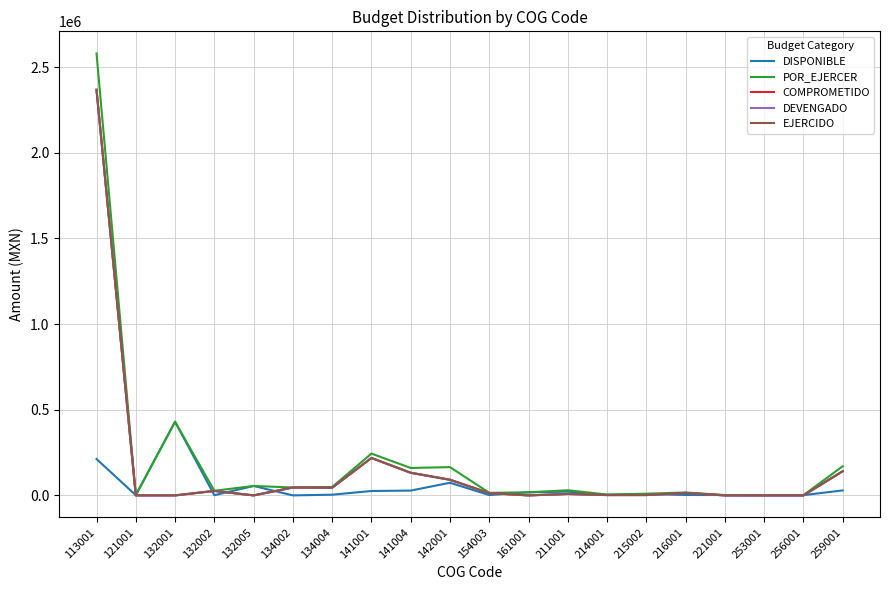

Does the chart have visible grid lines?

Yes